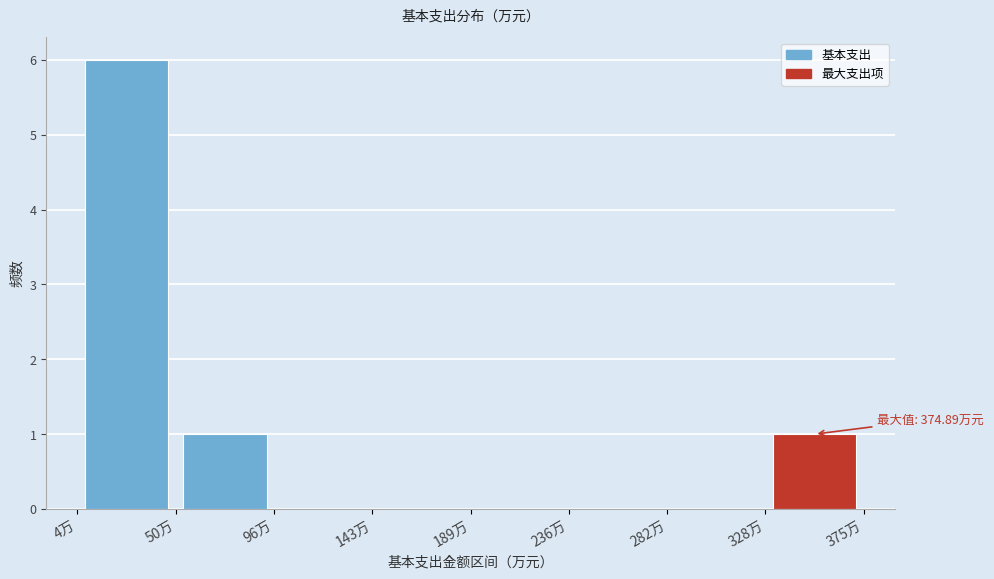

Over which range of the x-axis is the bar tallest?

5 to 50